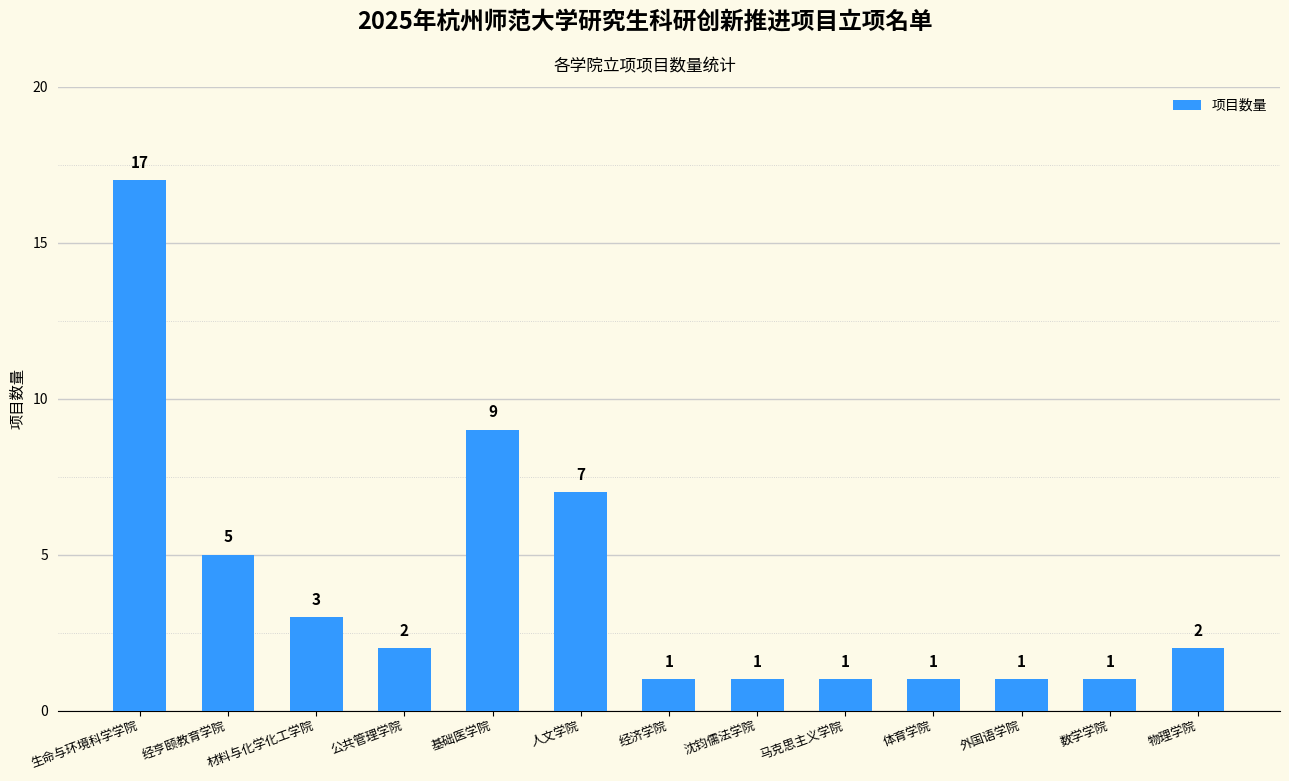

What is the minimum value shown in the chart?

1